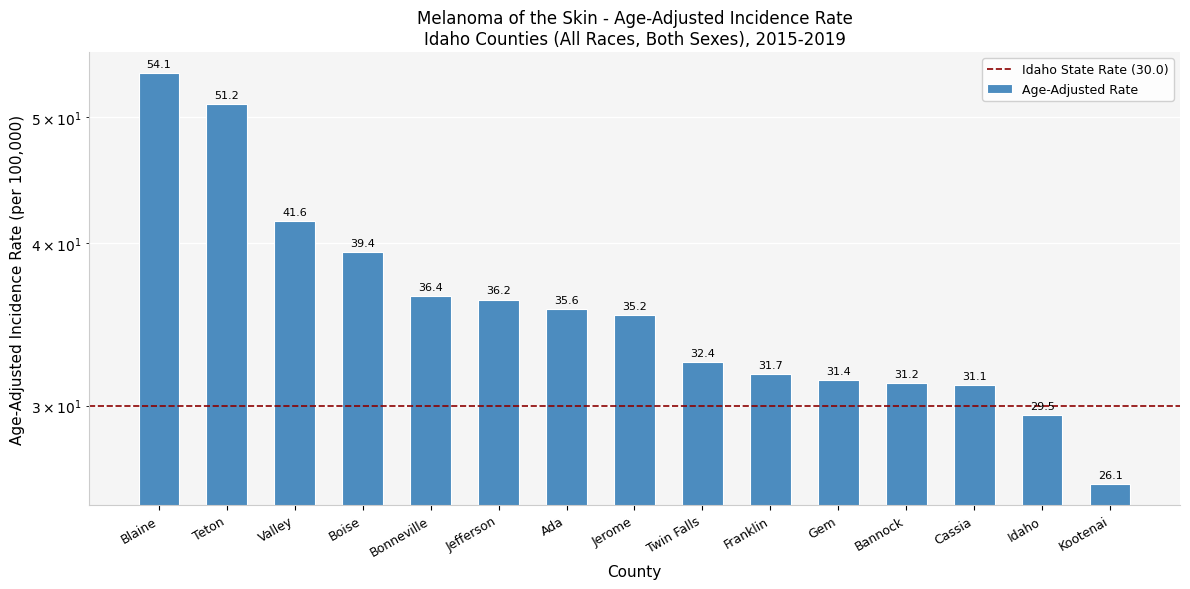

List the labels in order of value, largest first.

Blaine, Teton, Valley, Boise, Bonneville, Jefferson, Ada, Jerome, Twin Falls, Franklin, Gem, Bannock, Cassia, Idaho, Kootenai